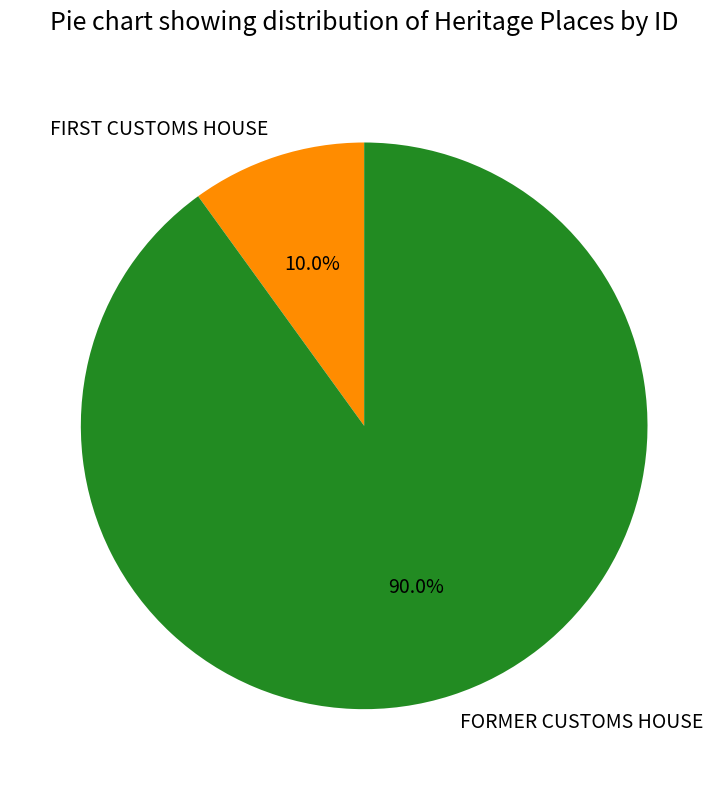

Which slice is the smallest?

FIRST CUSTOMS HOUSE